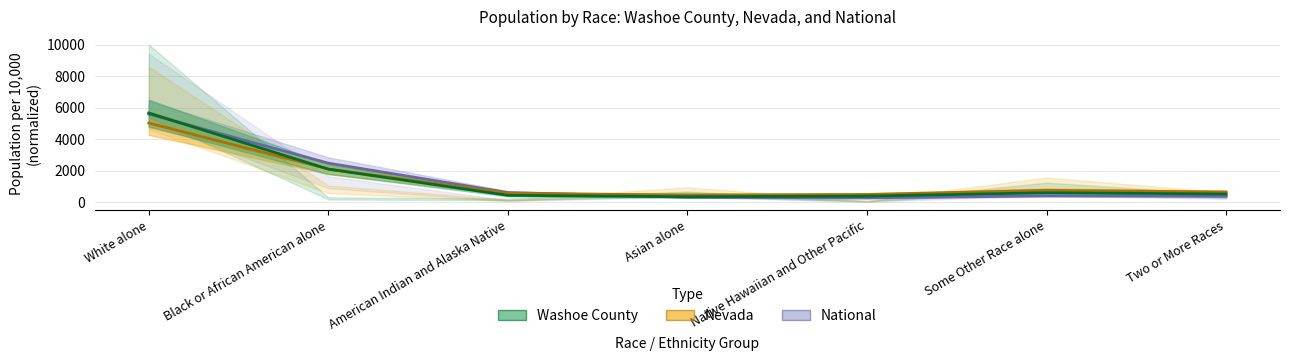

What value does the Nevada series have at American Indian and Alaska Native?

559.0